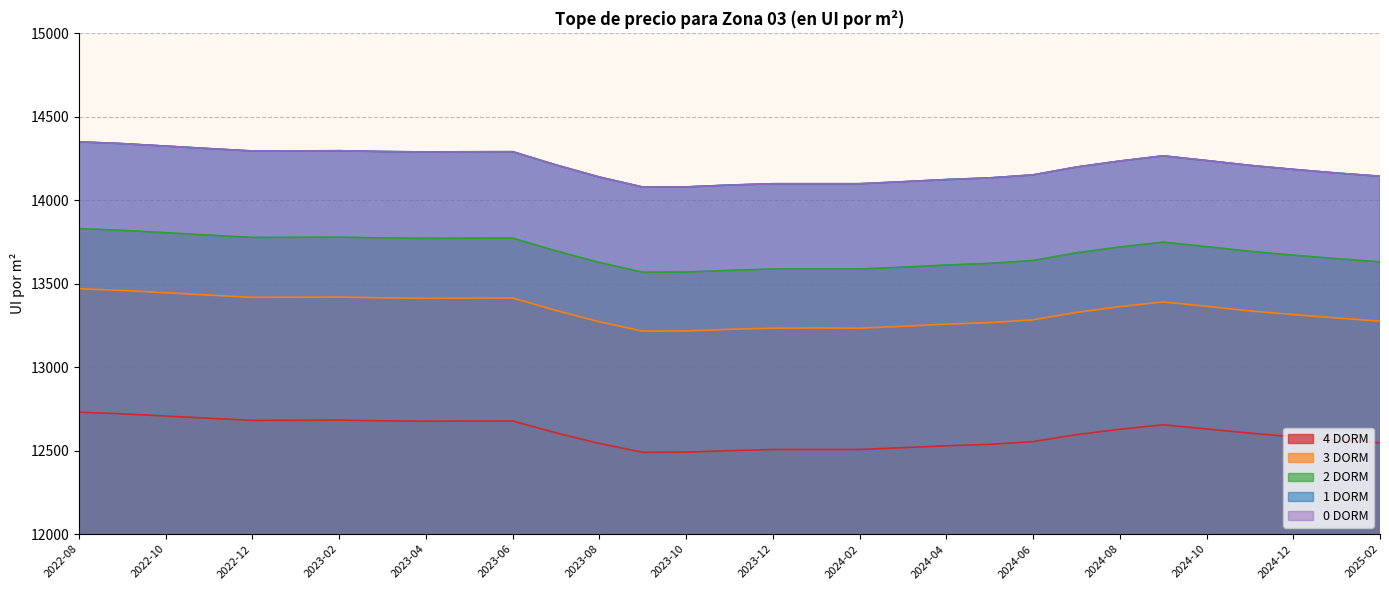

Reading left to right, what are all the values shown in this chart?

0 DORM: 14350.0	14339.3	14324.5	14309.4	14295.2	14295.7	14296.8	14291.9	14289.5	14290.5	14291.0	14211.4	14139.0	14079.0	14080.0	14091.0	14099.0	14099.0	14099.0	14111.0	14124.0	14134.0	14152.0	14199.0	14235.0	14266.0	14238.0	14209.0	14185.0	14163.0	14144.0
1 DORM: 14350.0	14339.3	14324.5	14309.4	14295.2	14295.7	14296.8	14291.9	14289.5	14290.5	14291.0	14211.4	14139.0	14079.0	14080.0	14091.0	14099.0	14099.0	14099.0	14111.0	14124.0	14134.0	14152.0	14199.0	14235.0	14266.0	14238.0	14209.0	14185.0	14163.0	14144.0
2 DORM: 13830.0	13819.7	13805.4	13790.9	13777.2	13777.7	13778.8	13774.0	13771.7	13772.6	13773.1	13696.4	13627.0	13569.0	13570.0	13580.0	13588.0	13588.0	13588.0	13599.0	13612.0	13622.0	13639.0	13685.0	13720.0	13749.0	13722.0	13694.0	13671.0	13650.0	13631.0
3 DORM: 13470.0	13460.0	13446.1	13431.9	13418.5	13419.1	13420.1	13415.5	13413.2	13414.1	13414.6	13339.9	13272.0	13216.0	13217.0	13227.0	13234.0	13235.0	13234.0	13245.0	13258.0	13267.0	13284.0	13328.0	13363.0	13391.0	13365.0	13337.0	13315.0	13295.0	13276.0
4 DORM: 12730.0	12720.5	12707.4	12694.0	12681.4	12681.9	12682.8	12678.5	12676.3	12677.2	12677.6	12607.0	12543.0	12490.0	12491.0	12500.0	12507.0	12507.0	12507.0	12518.0	12529.0	12538.0	12554.0	12596.0	12628.0	12655.0	12630.0	12605.0	12583.0	12564.0	12547.0